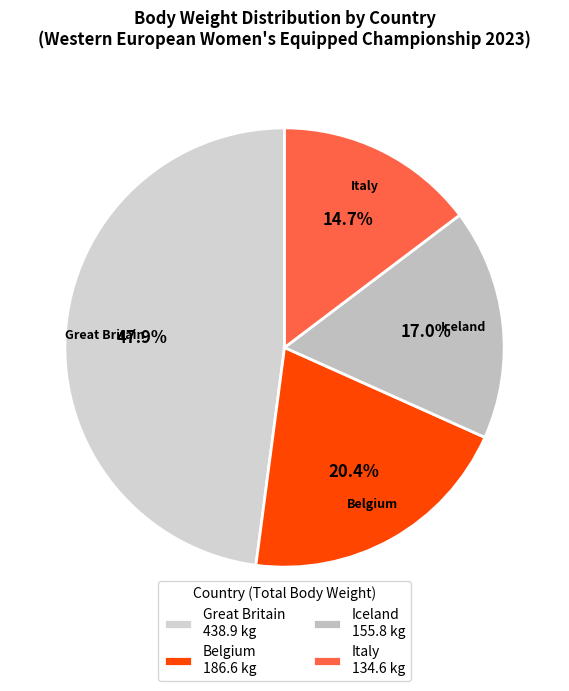

How many segments does this pie chart have?

4